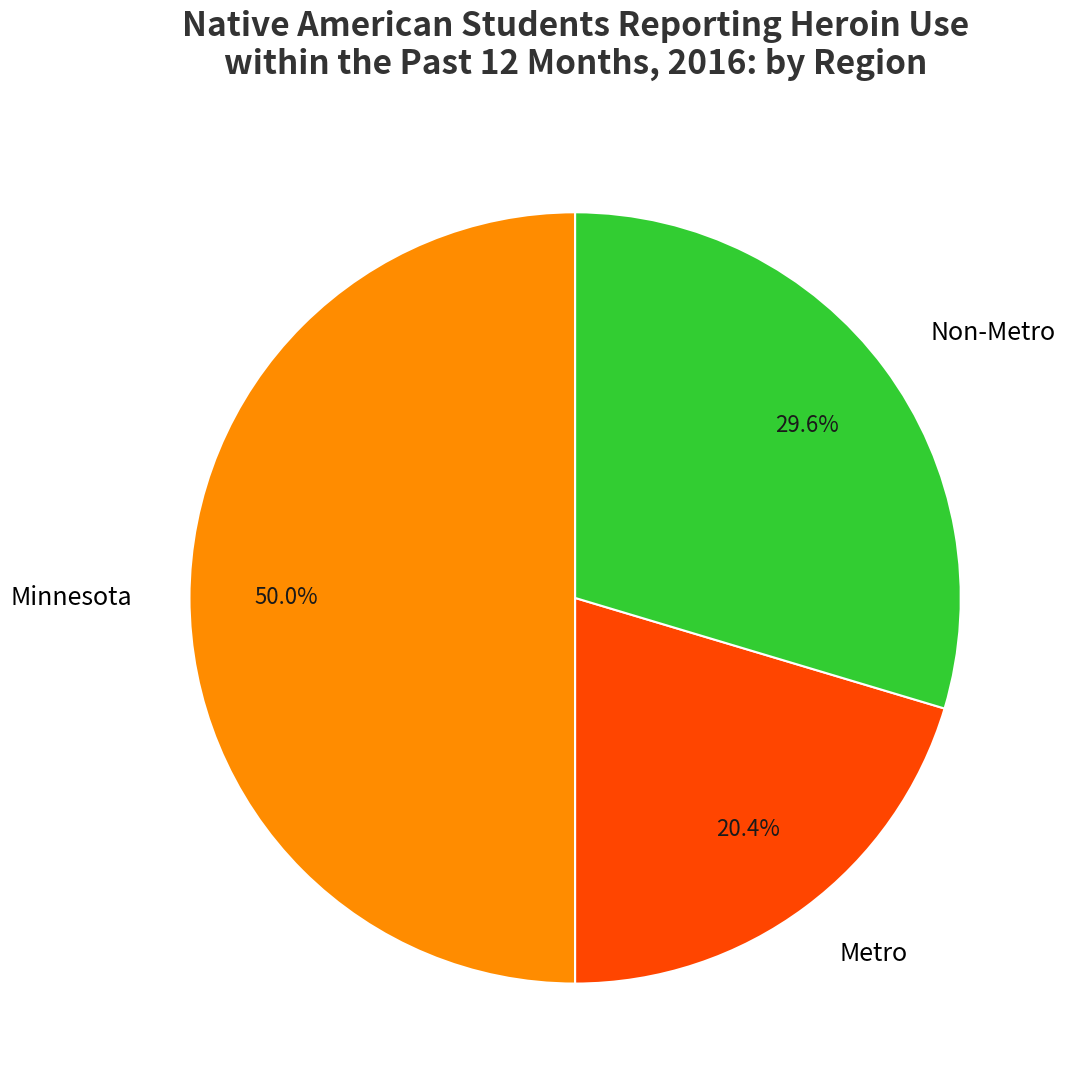

What is the ratio of the value at Metro to the value at Minnesota?

0.4